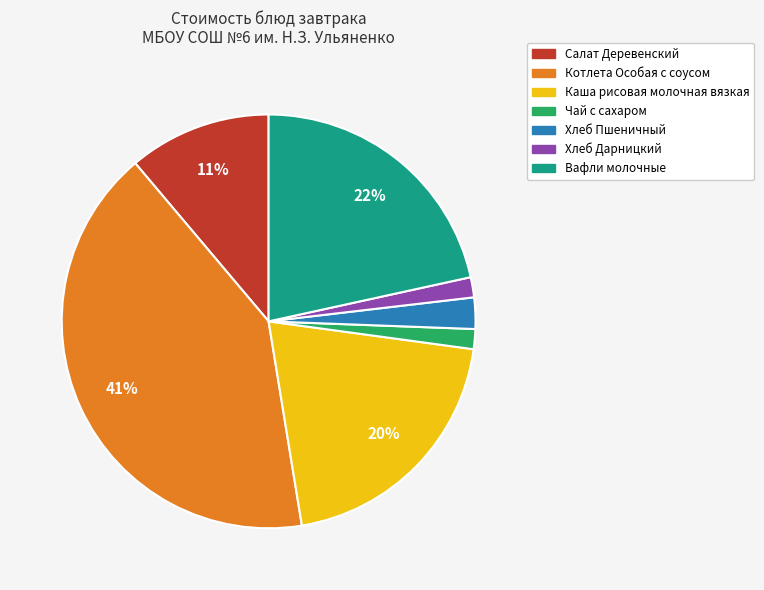

How many segments does this pie chart have?

7